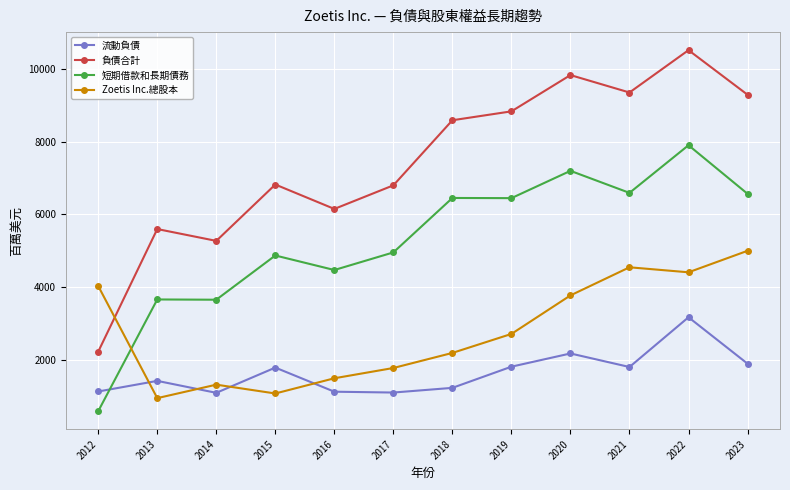

The value of 短期借款和長期債務 at 2022 is 7904. True or false?

True